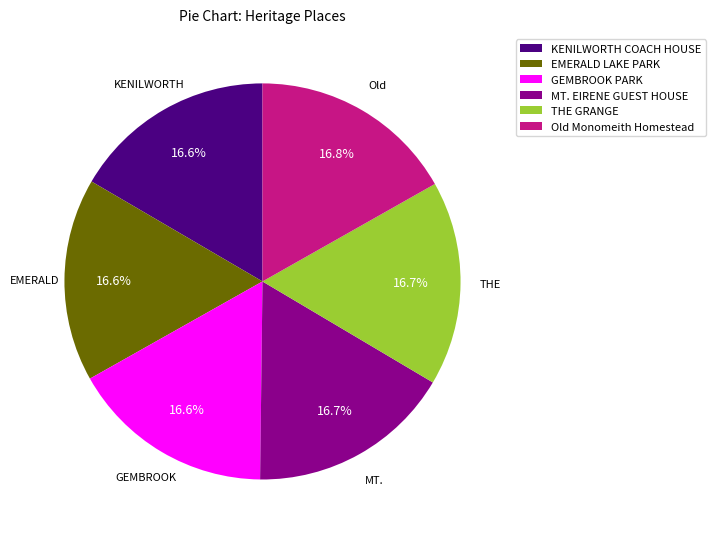

The GEMBROOK PARK slice represents 17% of the pie. True or false?

True